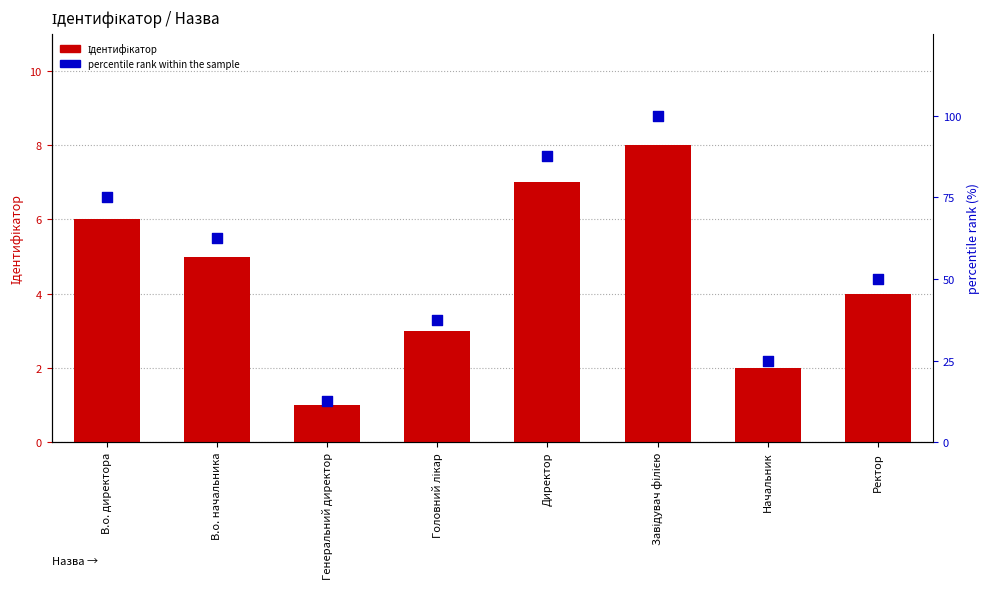

What is the total value across all series at В.о. директора?

81.0